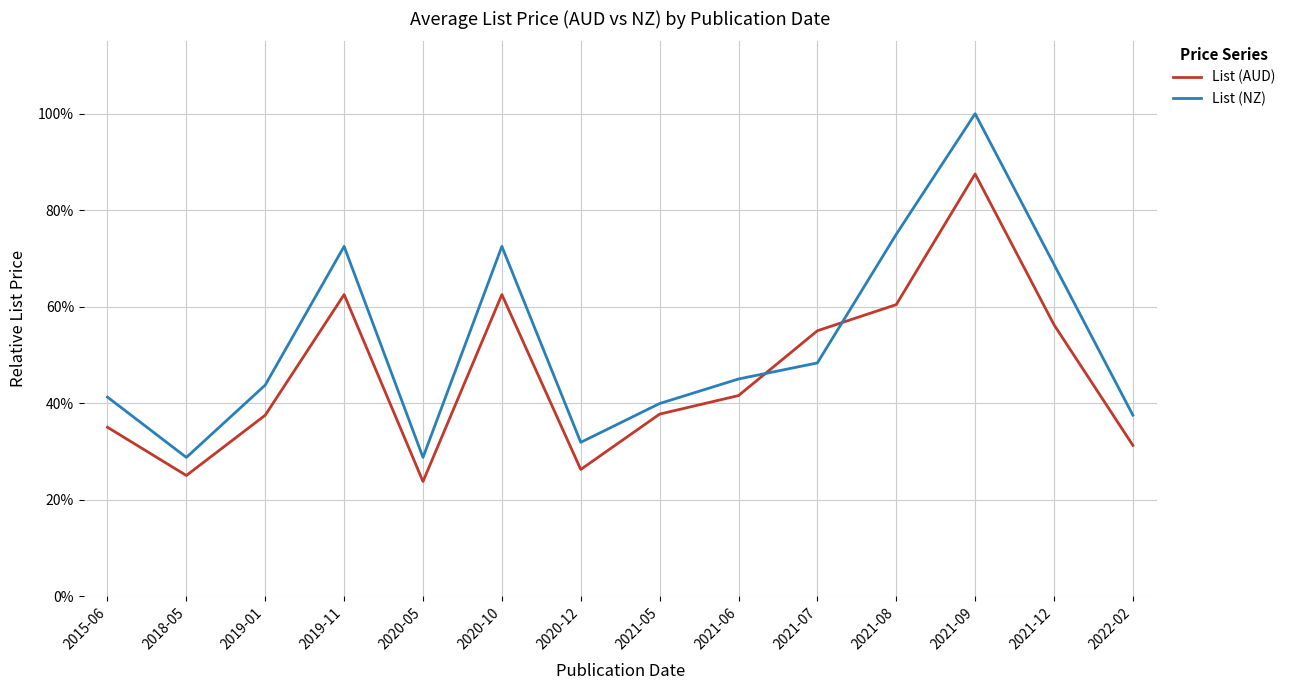

What position from the right is 2015-06?

14